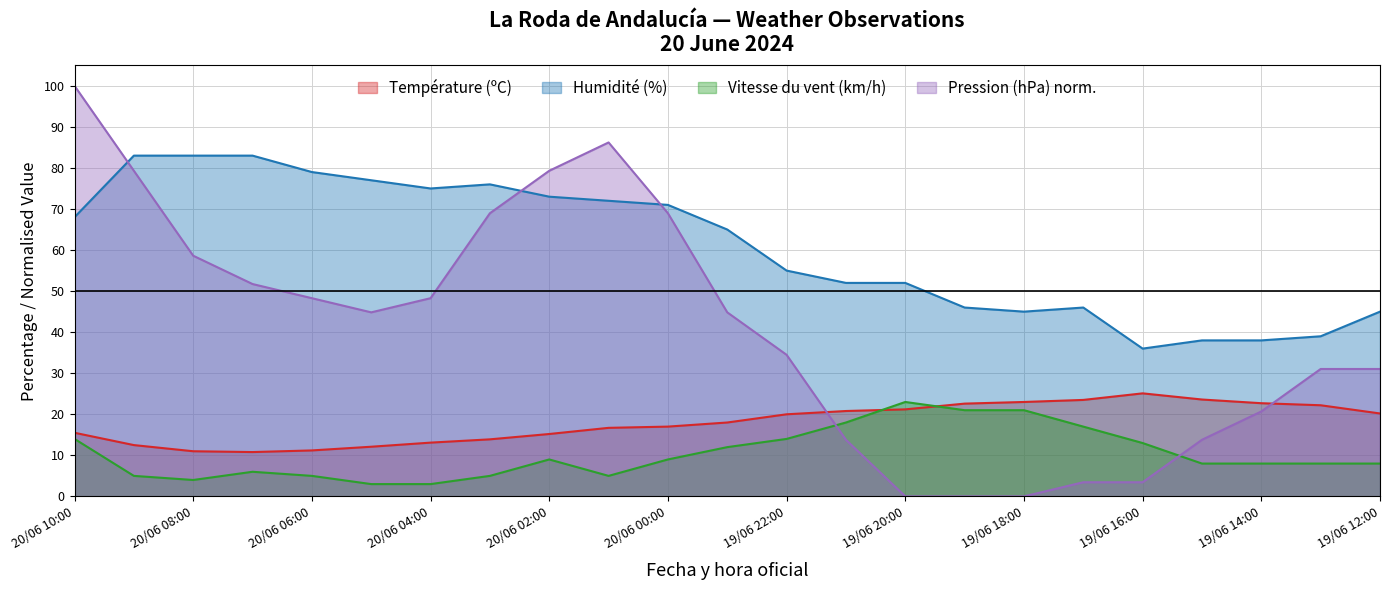

The value of Vitesse du vent (km/h) at 20/06 10:00 is 14.0. True or false?

True